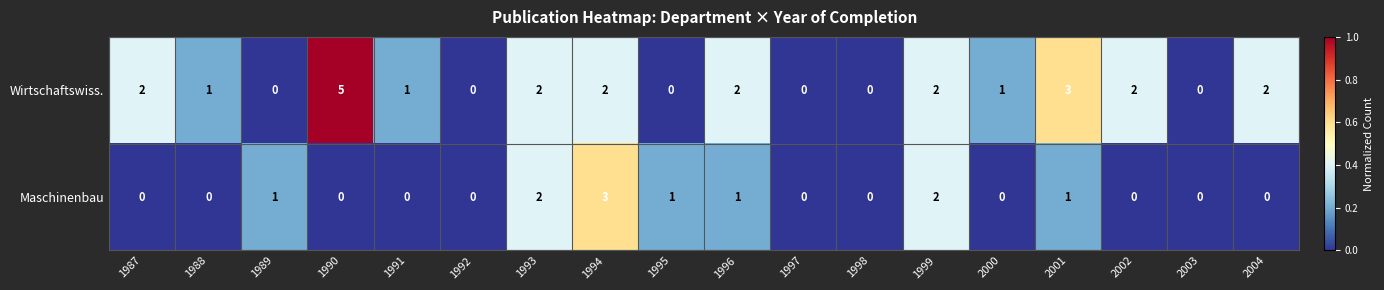

Rank the series at 1994 from lowest to highest value.

Wirtschaftswiss., Maschinenbau